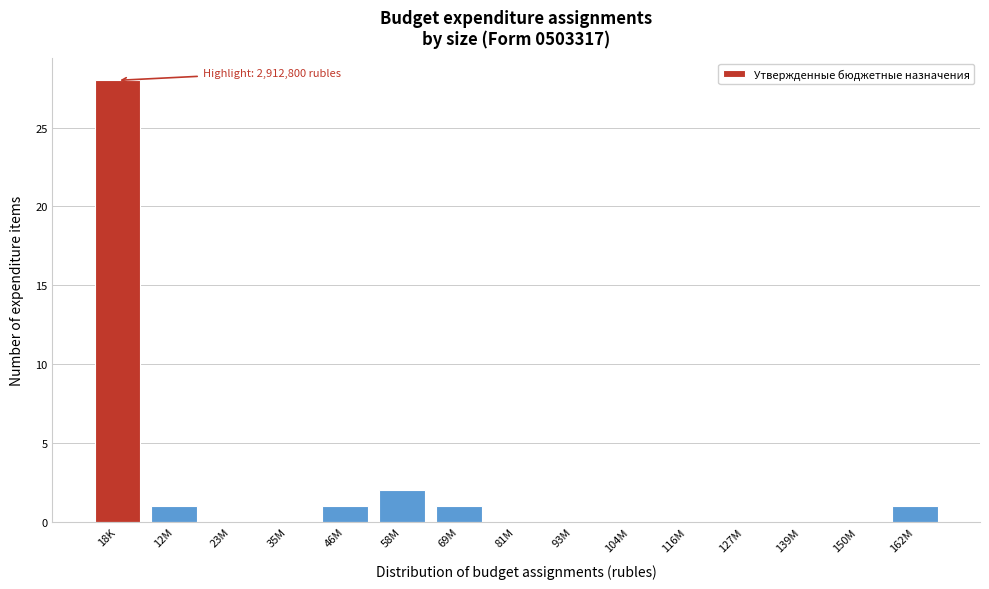

Reading left to right, extract all data points from this chart.

18K=28	12M=1	23M=0	35M=0	46M=1	58M=2	69M=1	81M=0	93M=0	104M=0	116M=0	127M=0	139M=0	150M=0	162M=1